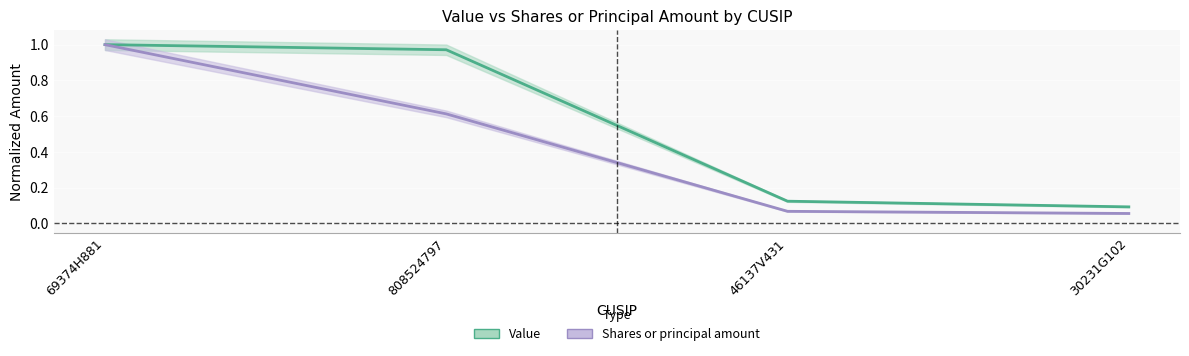

True or false: Shares or principal amount and Value intersect in this chart.

False